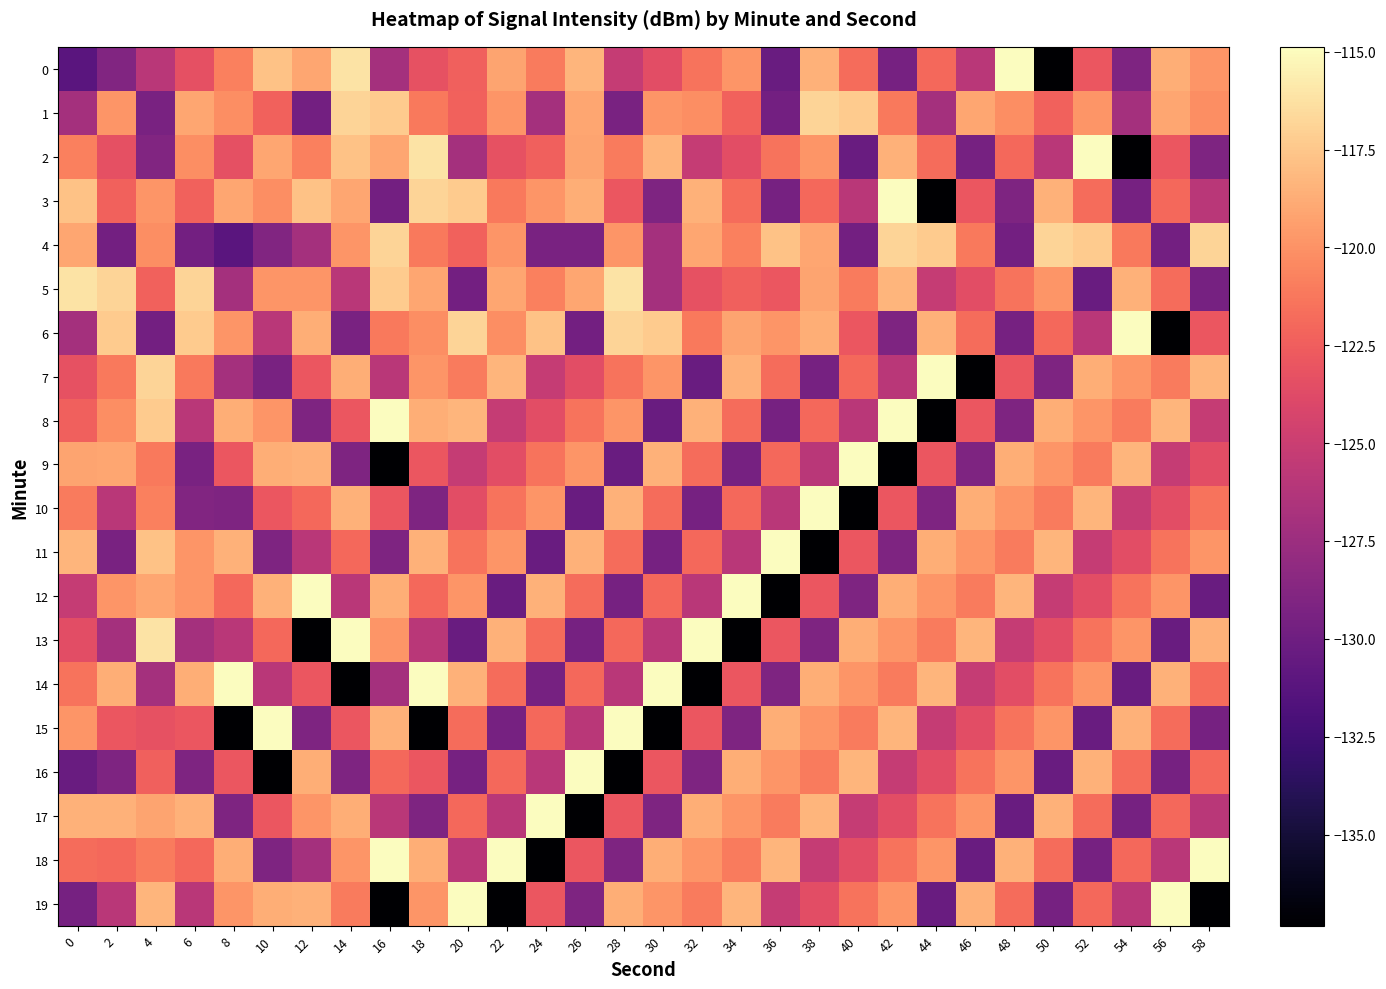

What is the total value across all series at 30?

-2472.9